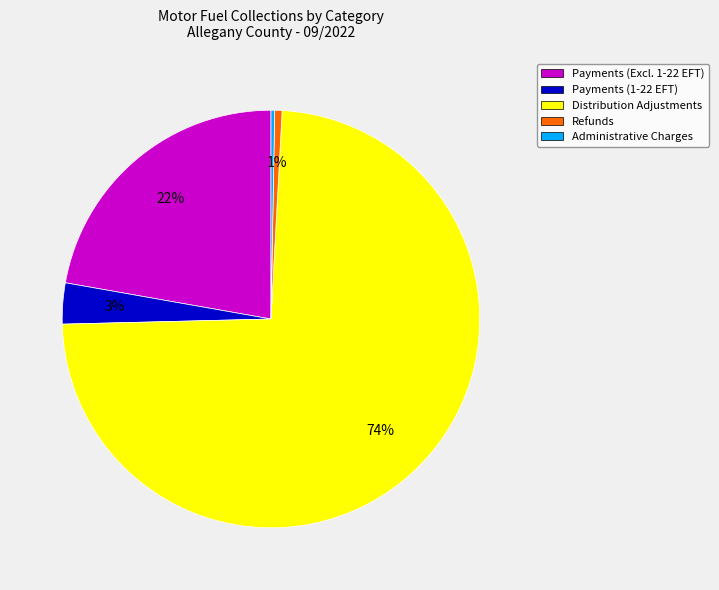

To the nearest percent, what portion does Payments (1-22 EFT) represent?

3%